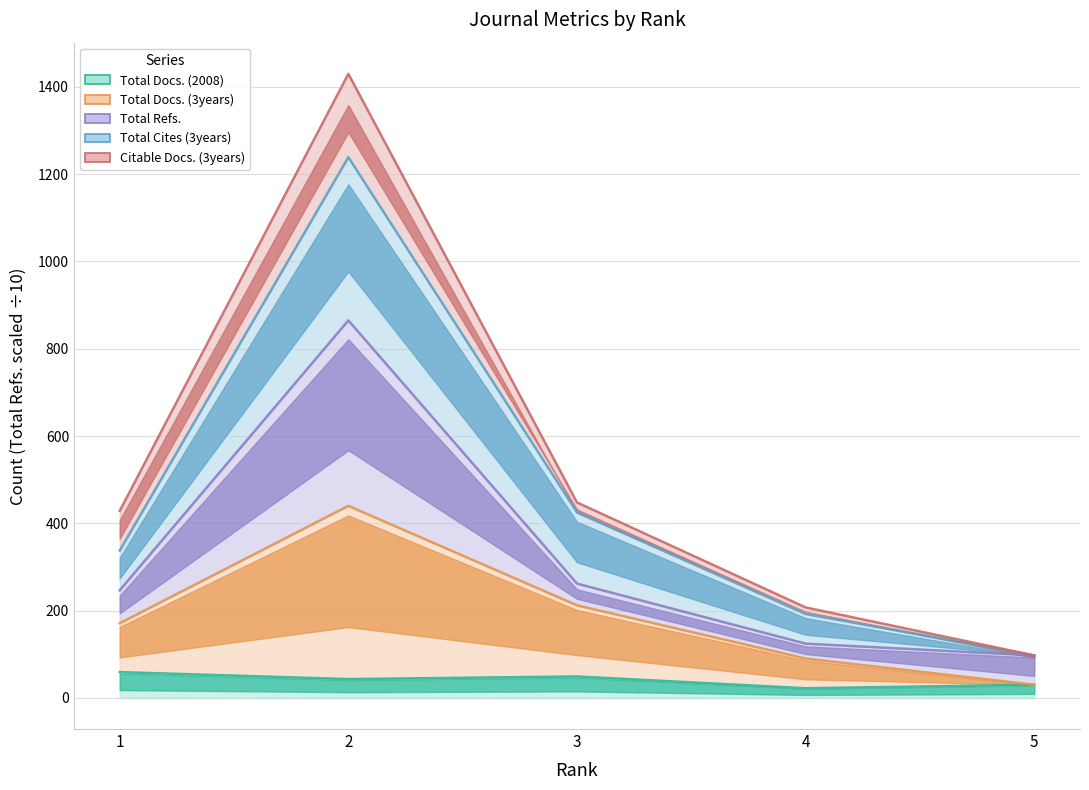

True or false: Total Docs. (2008) has more than 2 points higher than both neighbors.

False